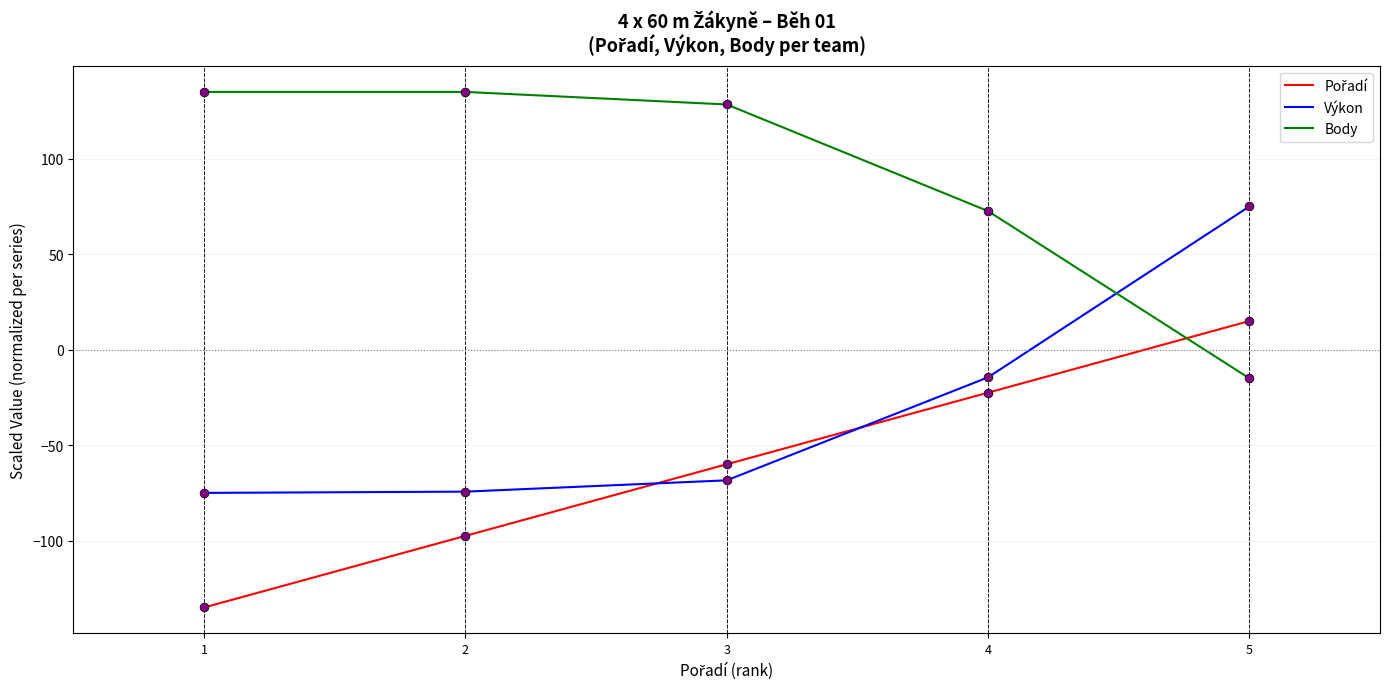

What is the difference between the highest and lowest values at 3?

196.9